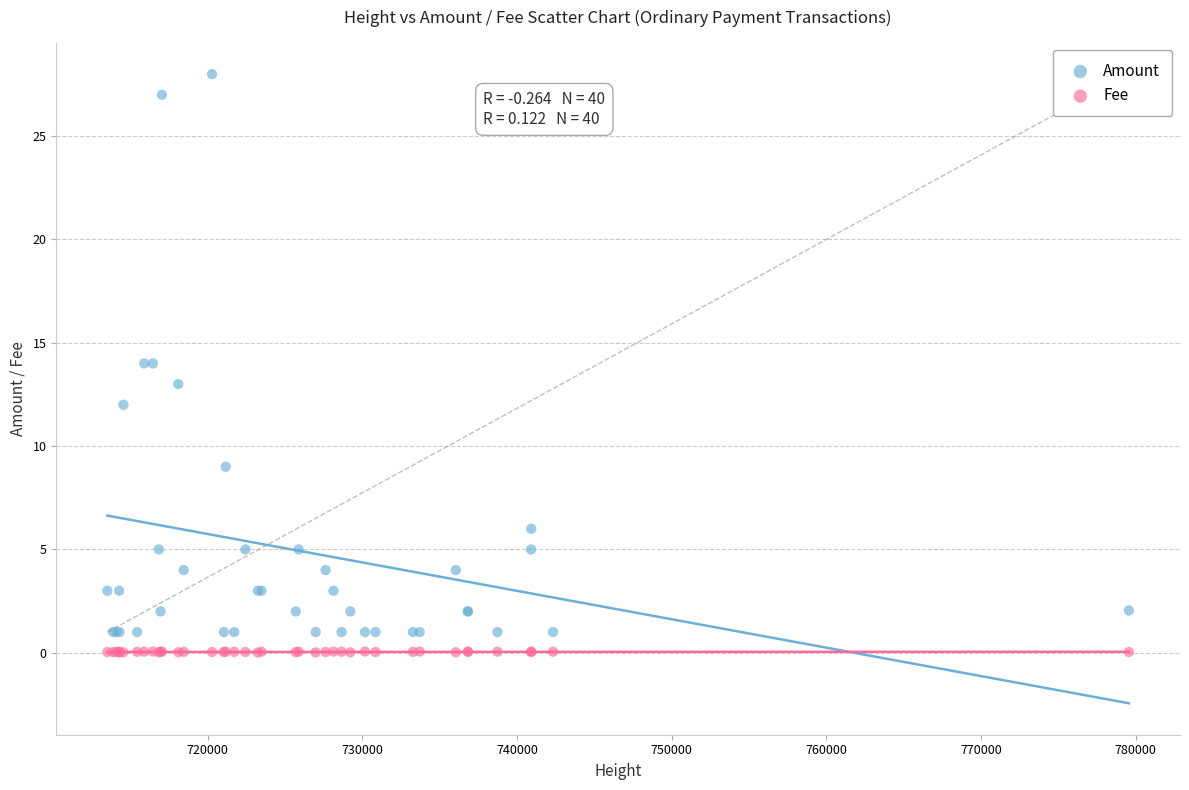

What are all the series names shown in the legend?

Amount, Fee